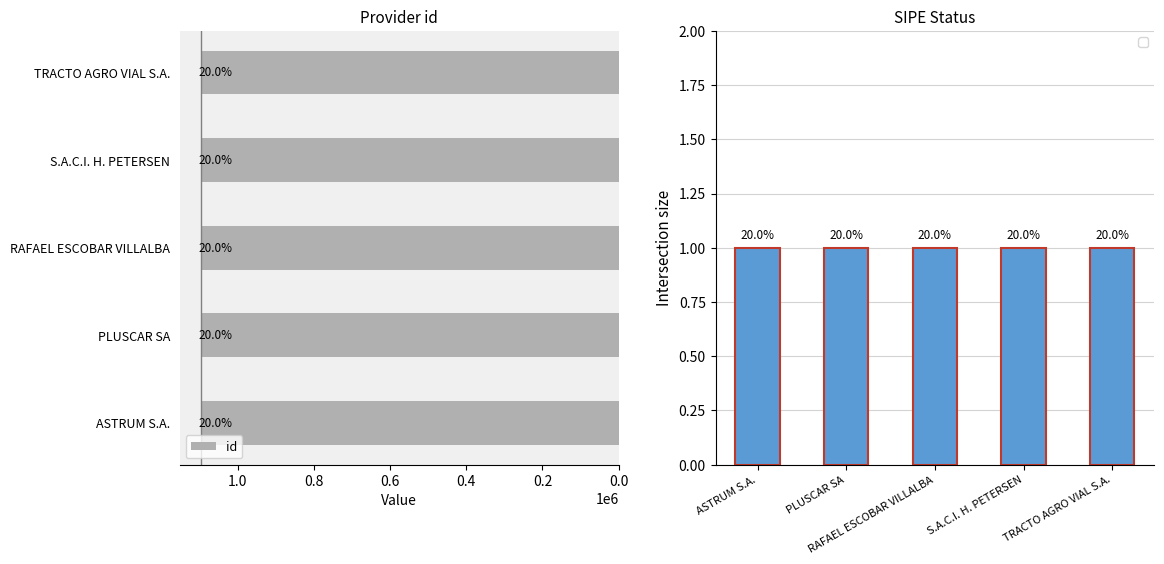

True or false: the data shows 455198 at S.A.C.I. H. PETERSEN.

False